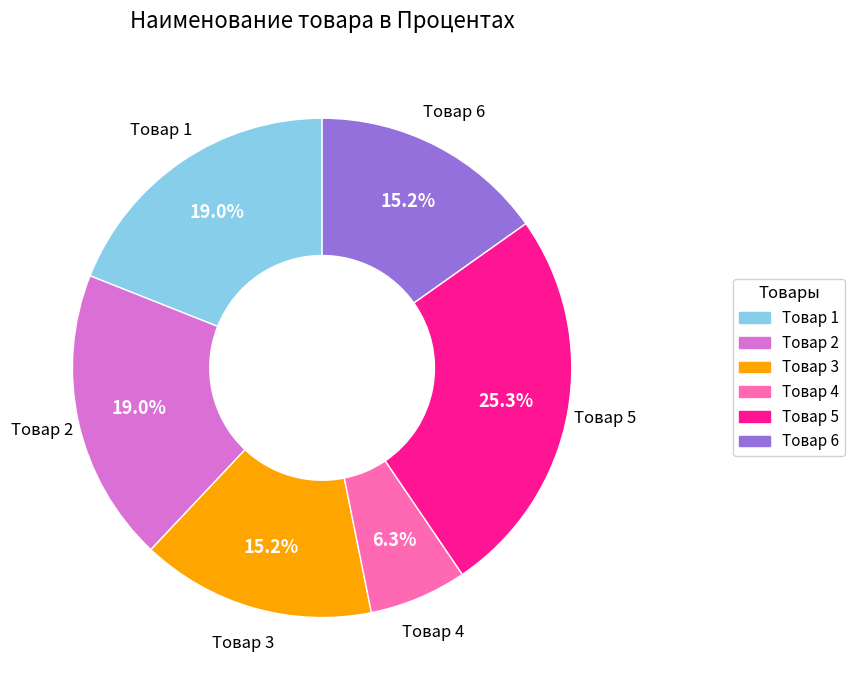

True or false: Товар 4 accounts for 1% of the total.

False